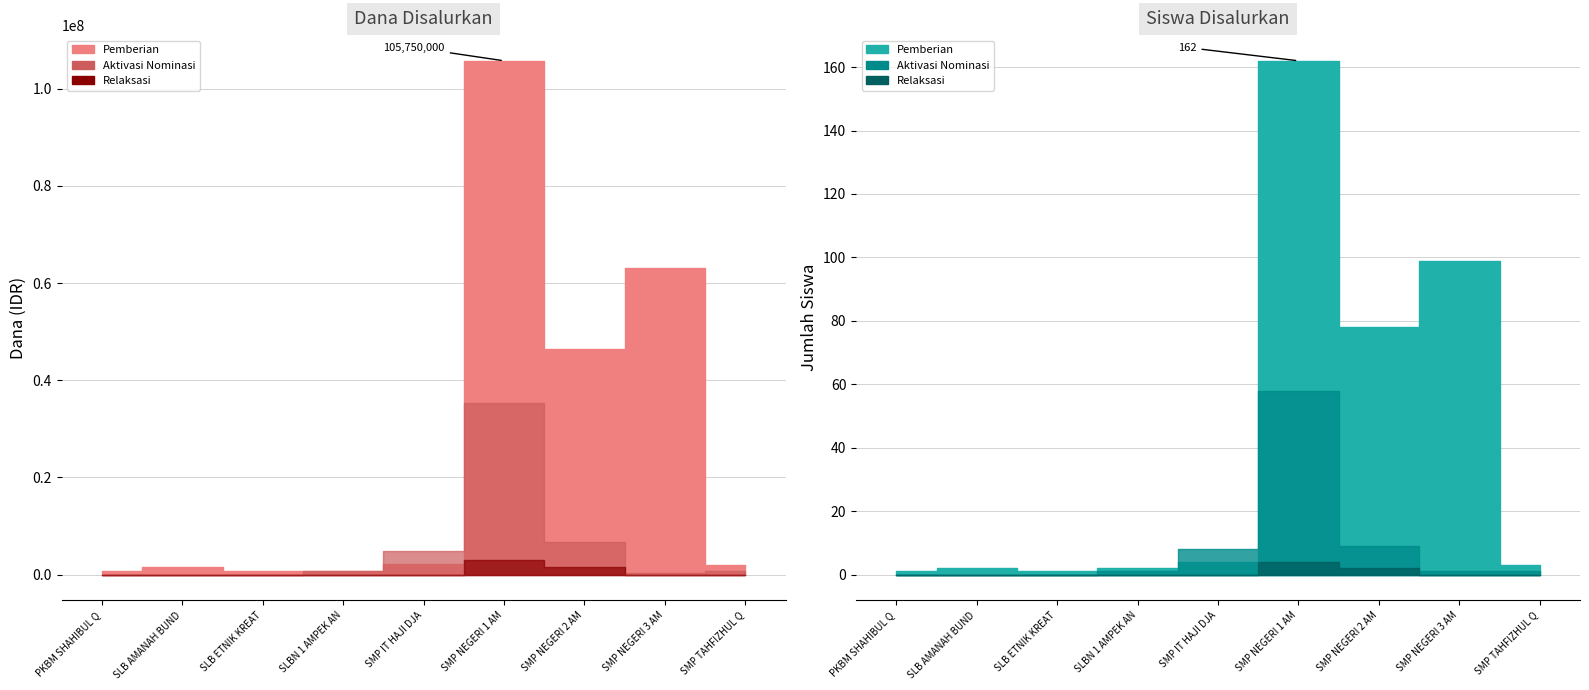

What position from the left is SLB ETNIK KREATIF NUSANTARA?

3